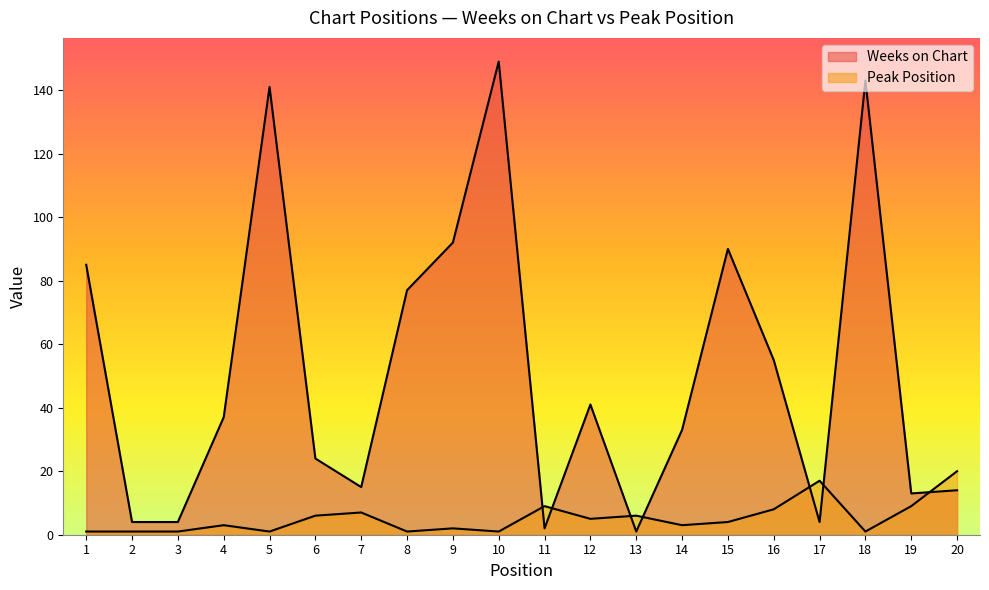

Is it true that Peak Position equals 3 at 12?

False